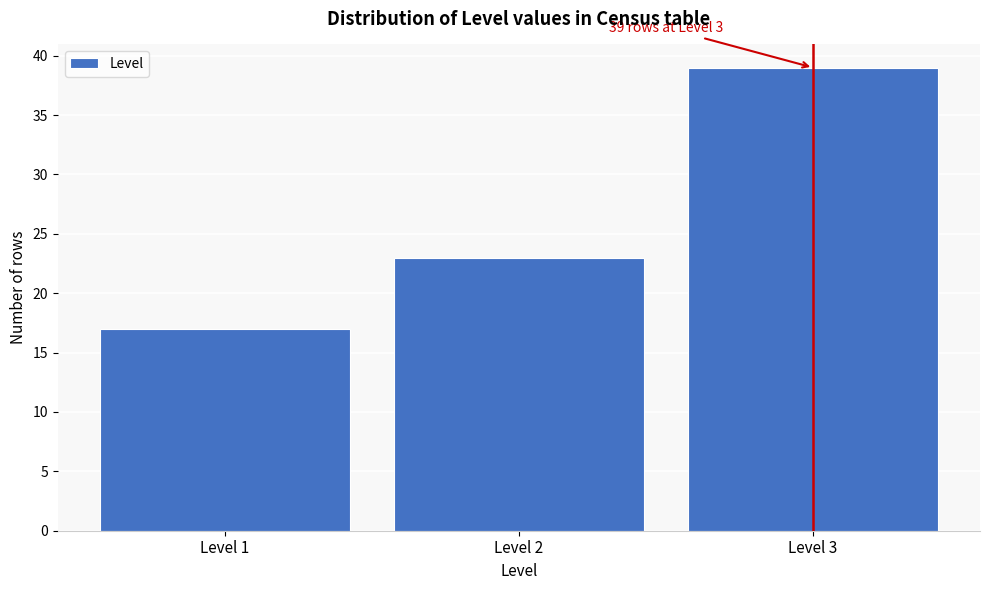

Which range on the x-axis has the tallest bar?

2.5 to 3.5